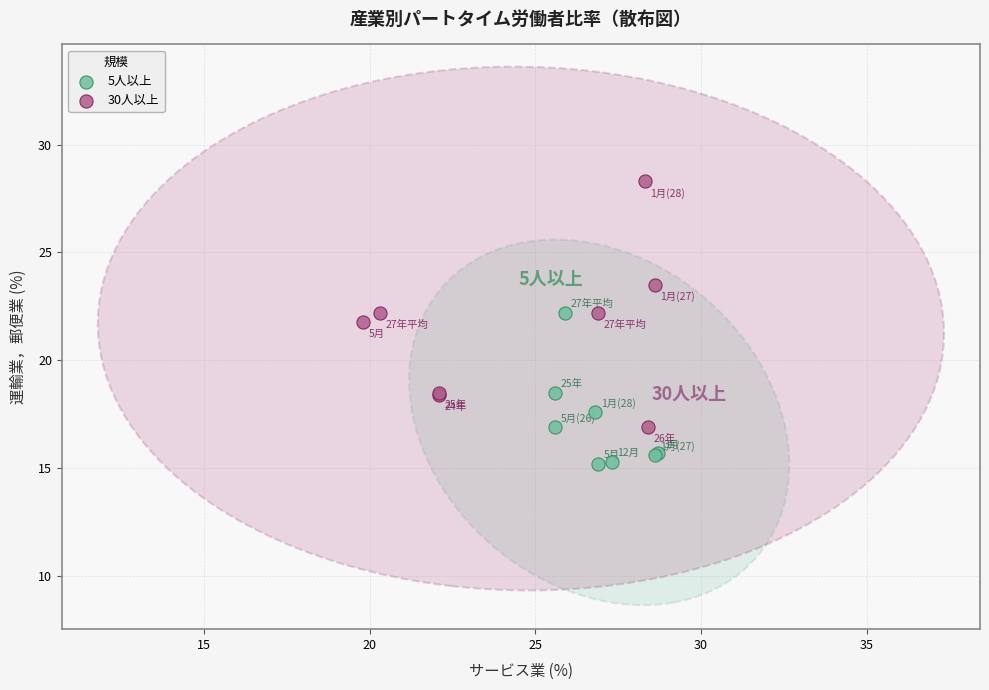

Which series reaches the minimum Y coordinate?

5人以上